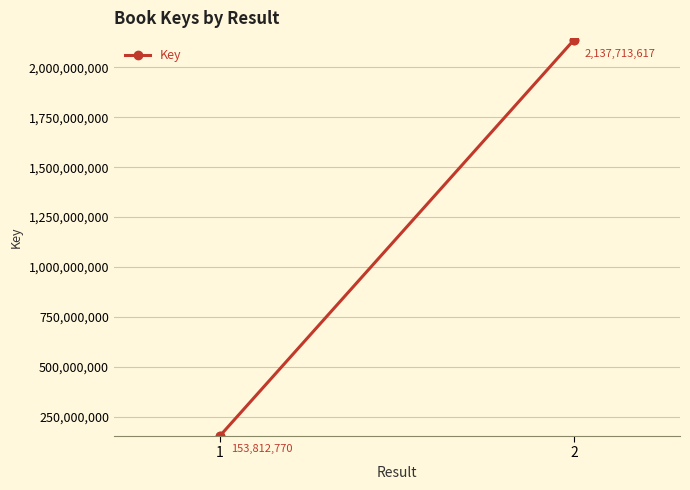

How many lines are shown in the chart?

1